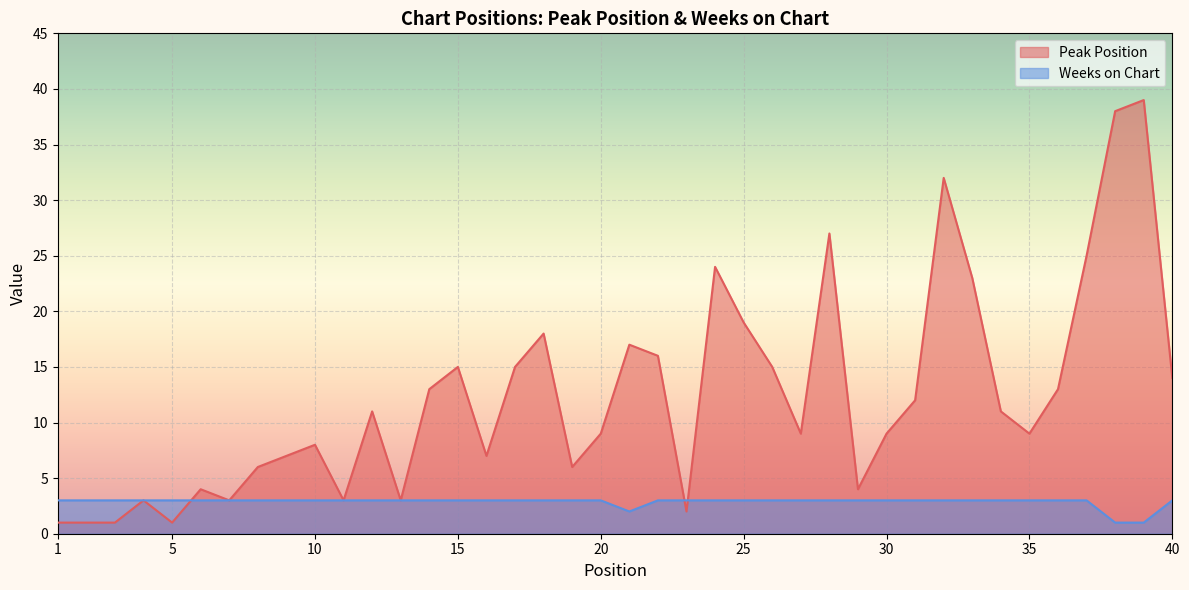

Reading left to right, extract all data points from this chart.

Peak Position: 1	1	1	3	1	4	3	6	7	8	3	11	3	13	15	7	15	18	6	9	17	16	2	24	19	15	9	27	4	9	12	32	23	11	9	13	25	38	39	14
Weeks on Chart: 3	3	3	3	3	3	3	3	3	3	3	3	3	3	3	3	3	3	3	3	2	3	3	3	3	3	3	3	3	3	3	3	3	3	3	3	3	1	1	3